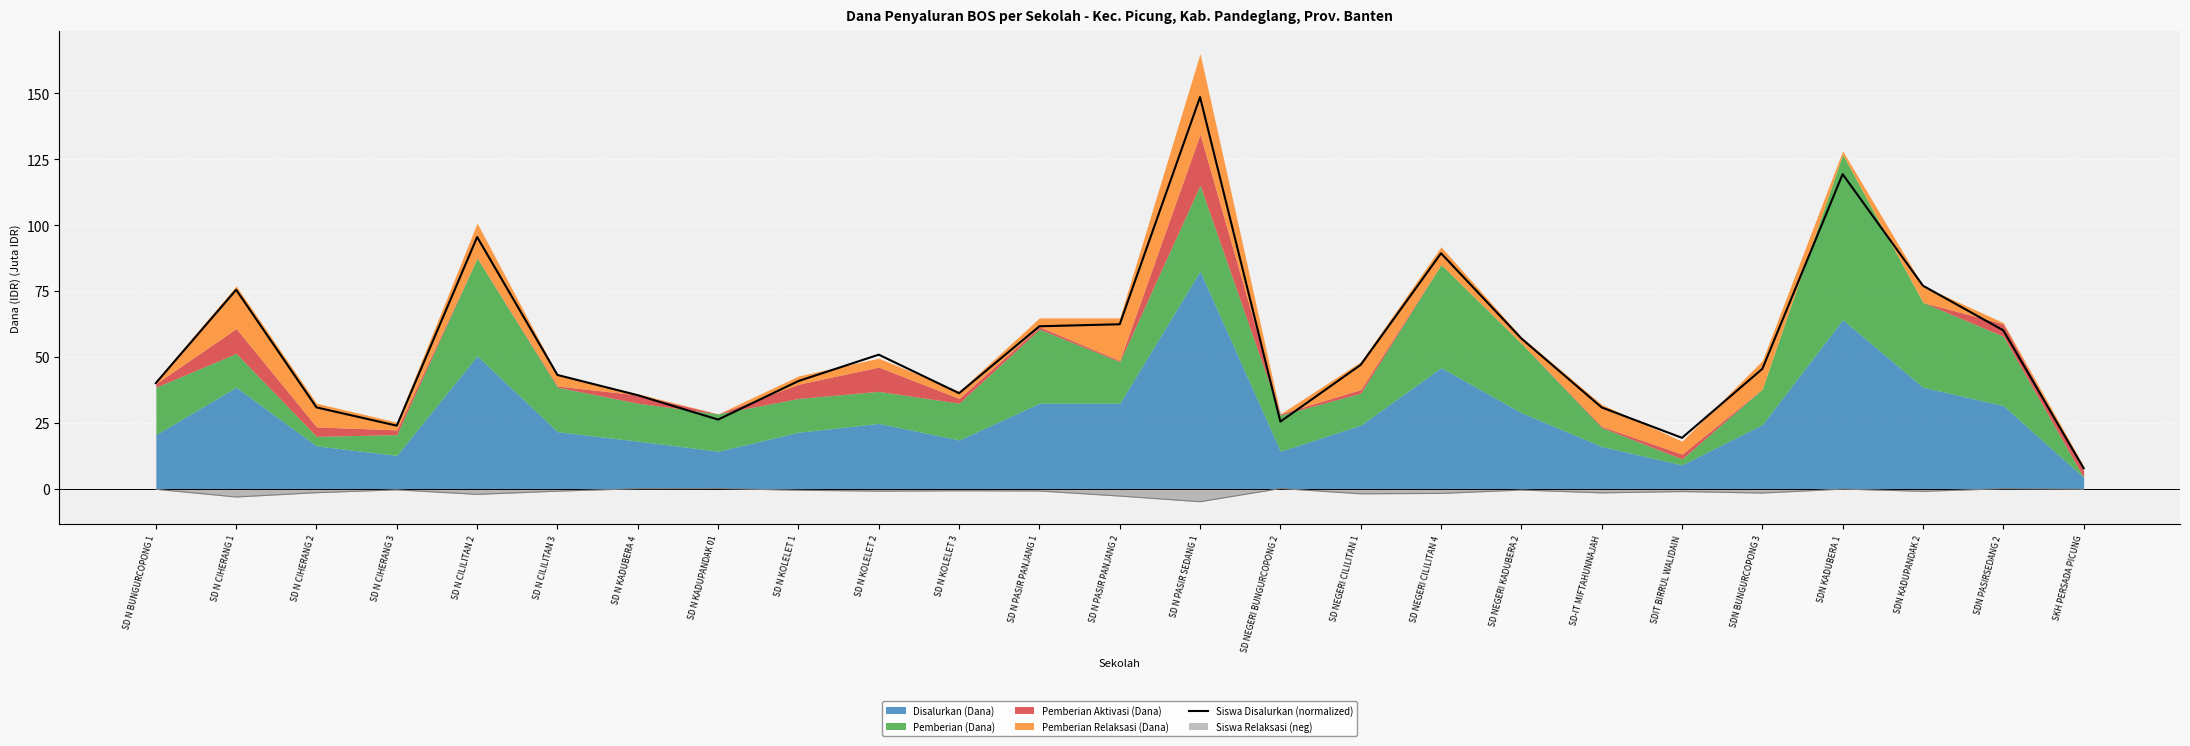

What is the greatest value displayed?

148.6